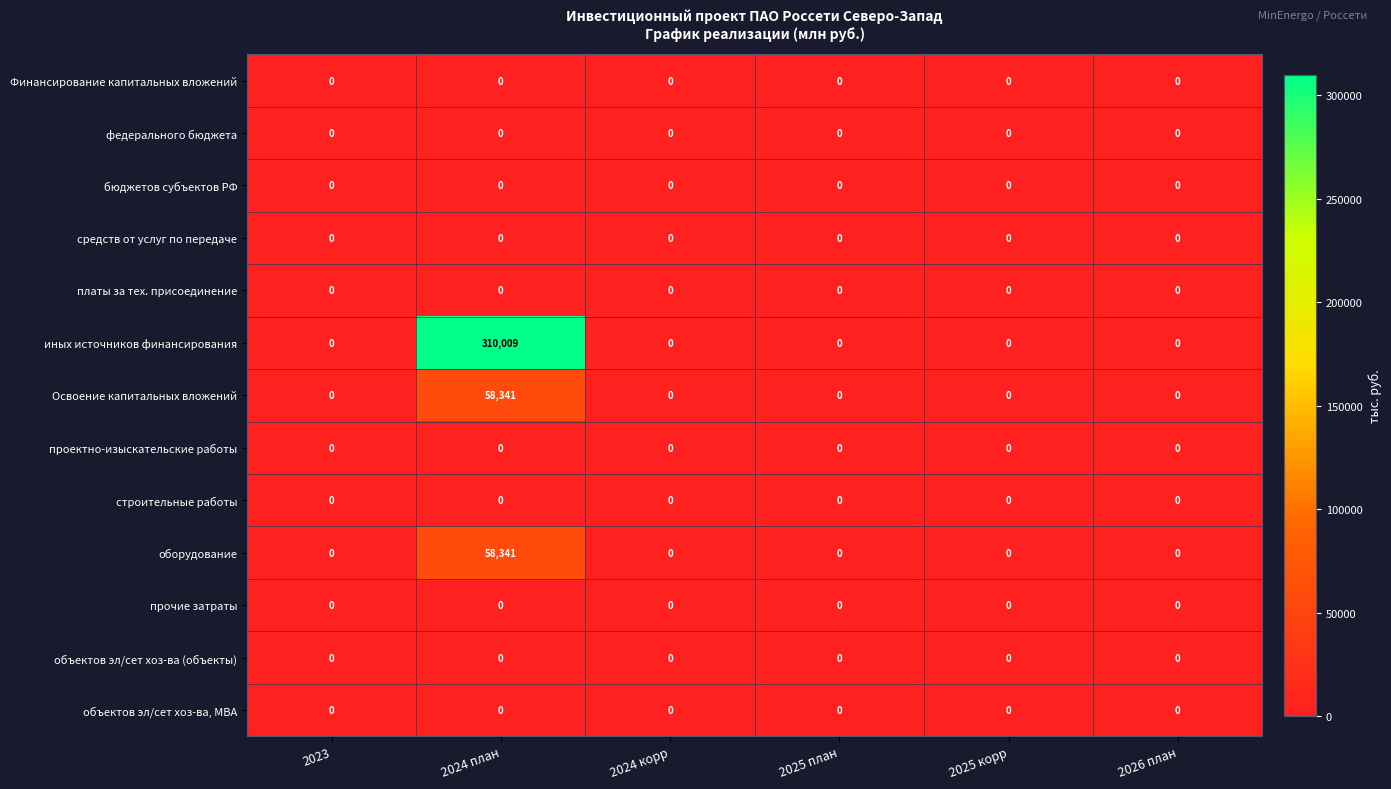

What is the average value of the Освоение капитальных вложений series?

9724